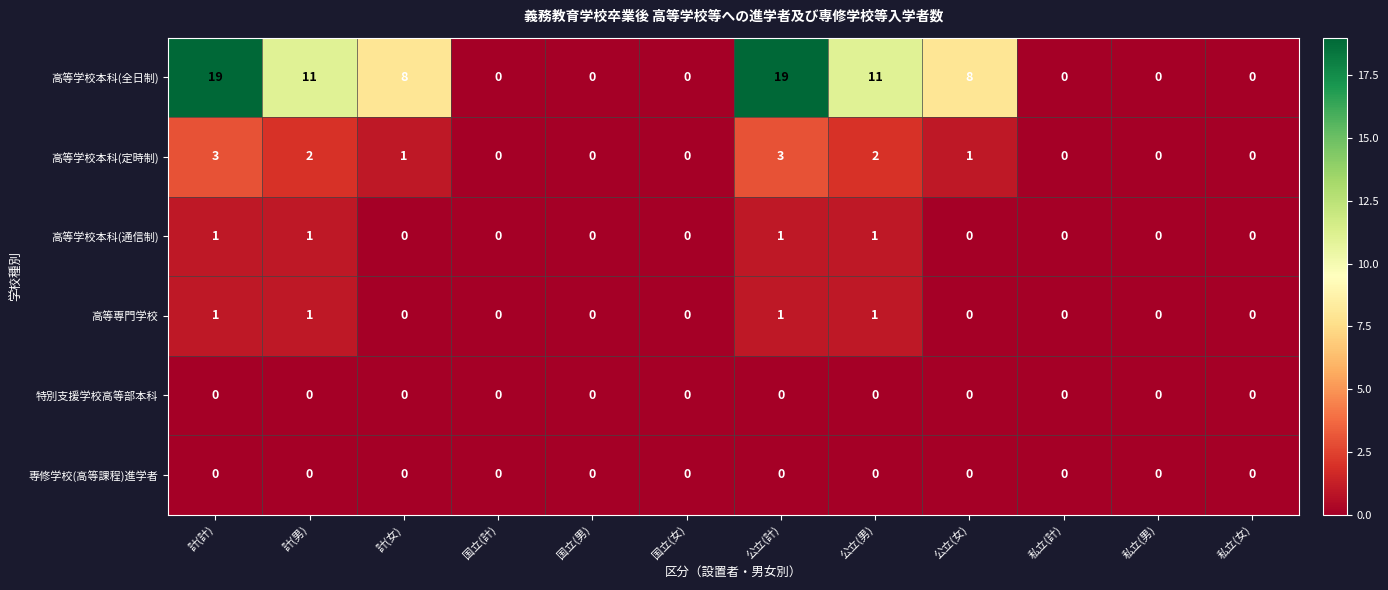

The value of 高等専門学校 at 国立(男) is 0. True or false?

True